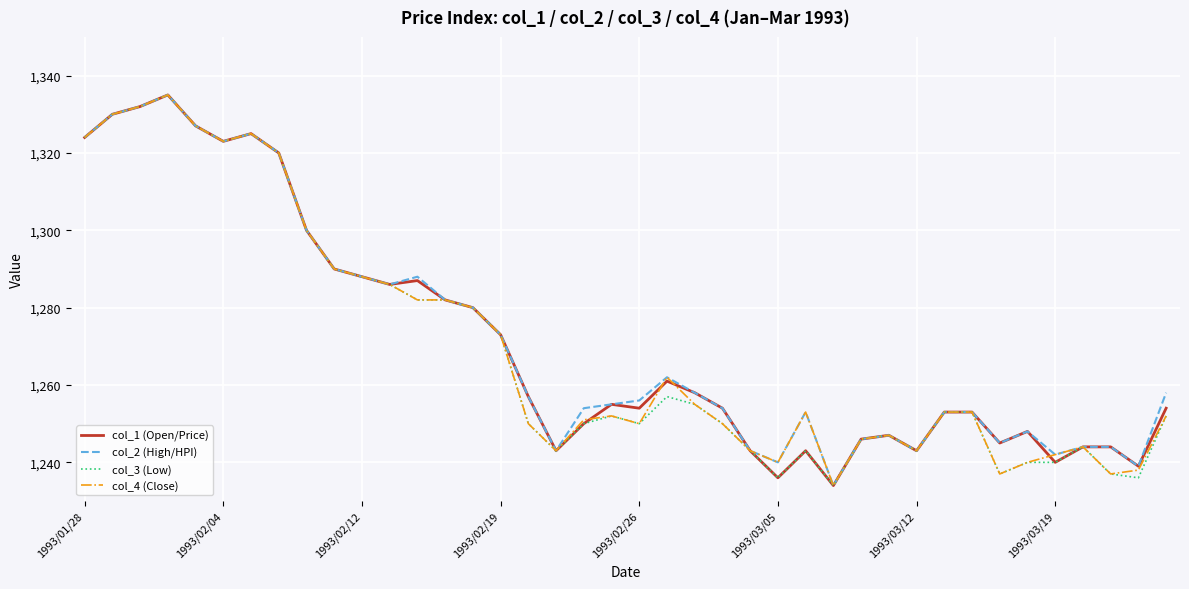

What is the greatest value displayed?

1335